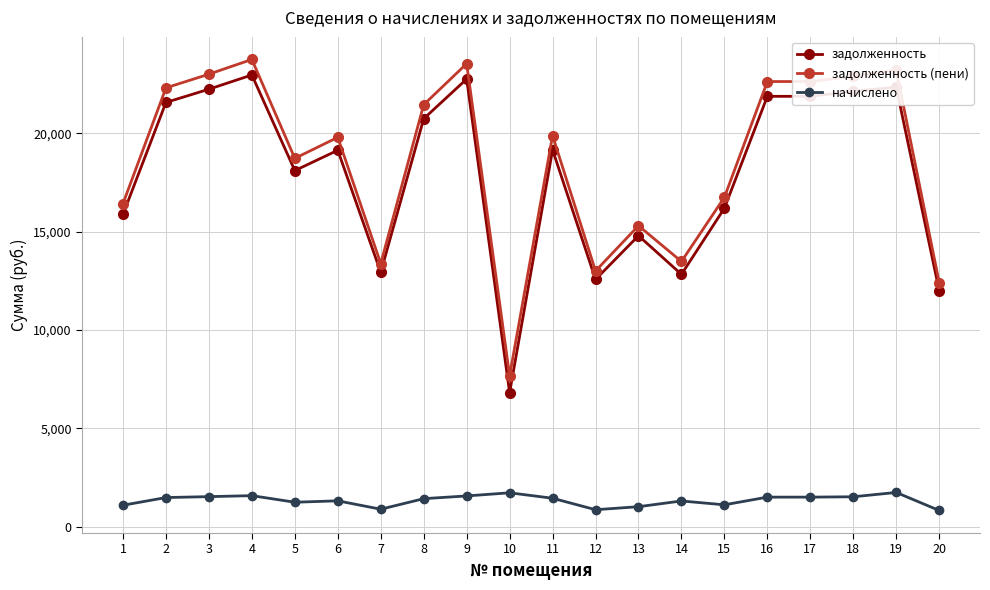

At which category does the chart reach its peak across all series?

4